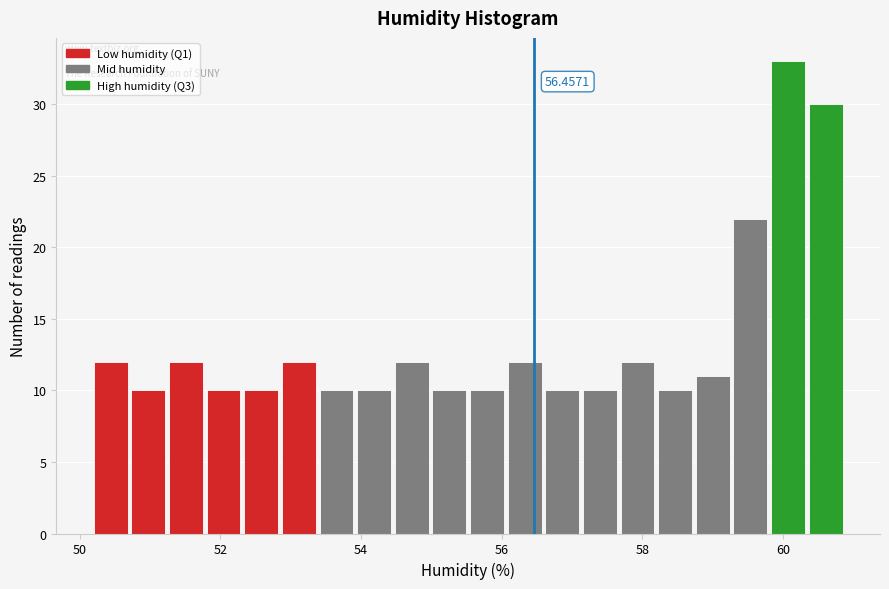

Around what value on the x-axis is the tallest bar? Give the approximate position of its centre, as read against the axis.

60.0